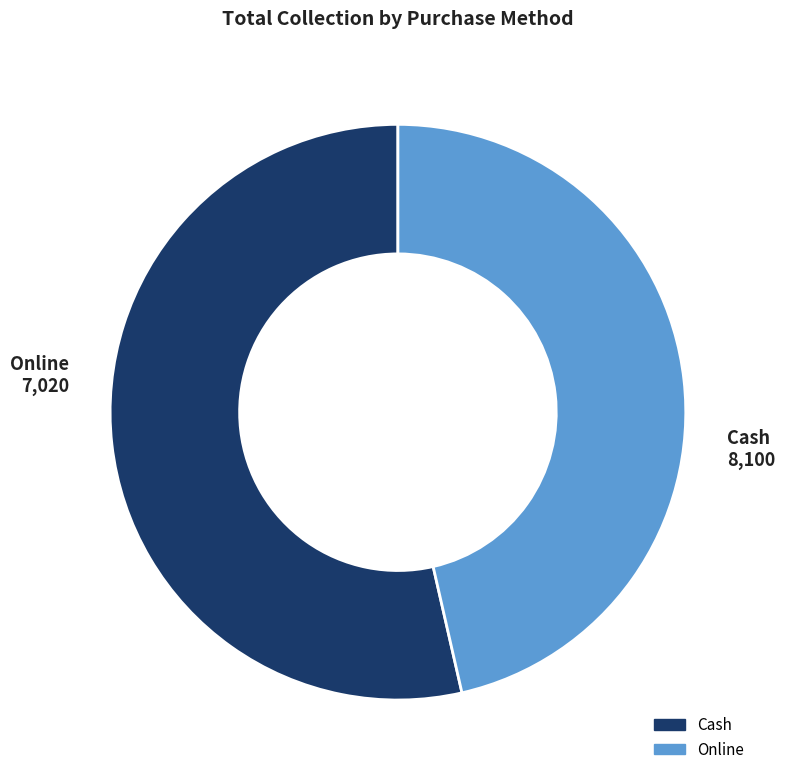

Approximately how many times larger is the value at Cash compared to Online?

1.2